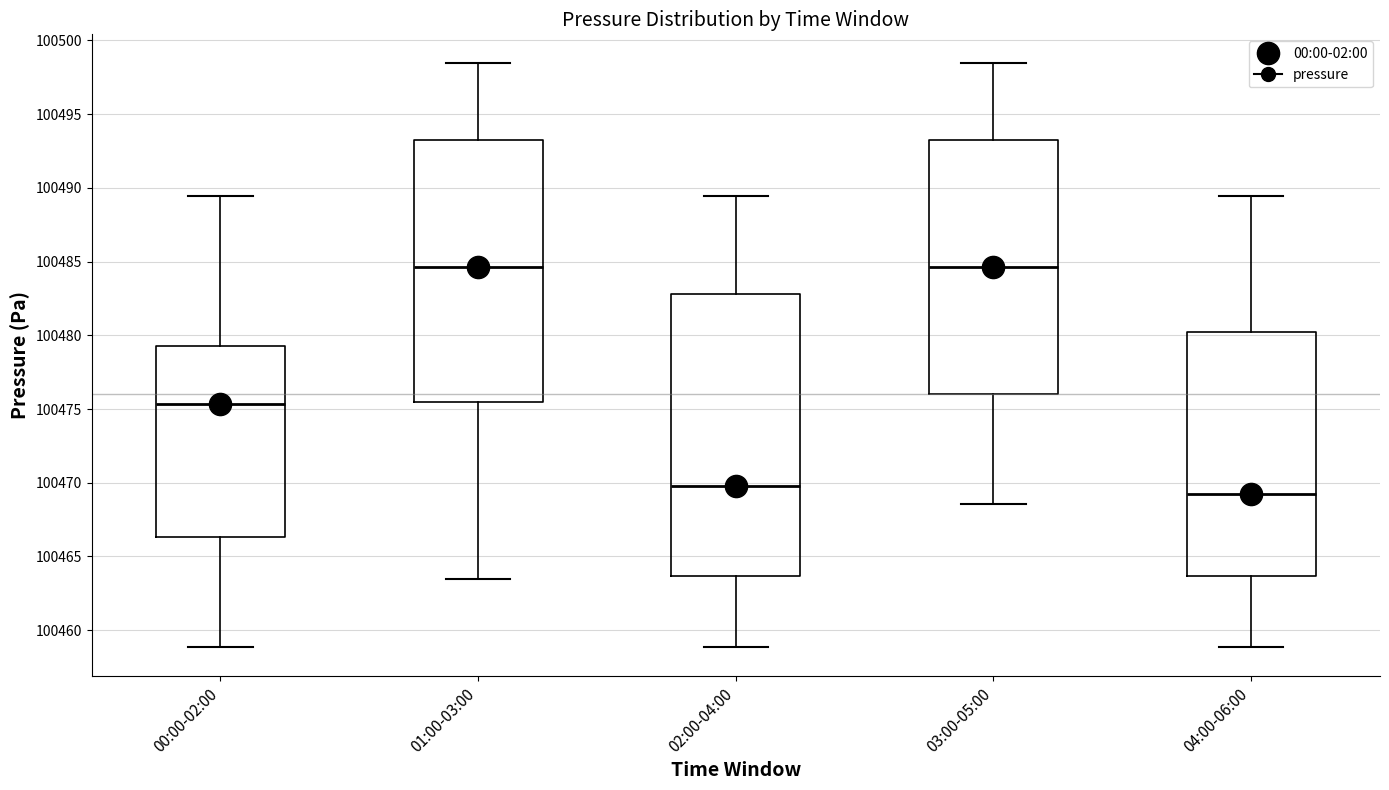

Comparing the boxes themselves (not the whiskers), which one is the tallest?

02:00-04:00